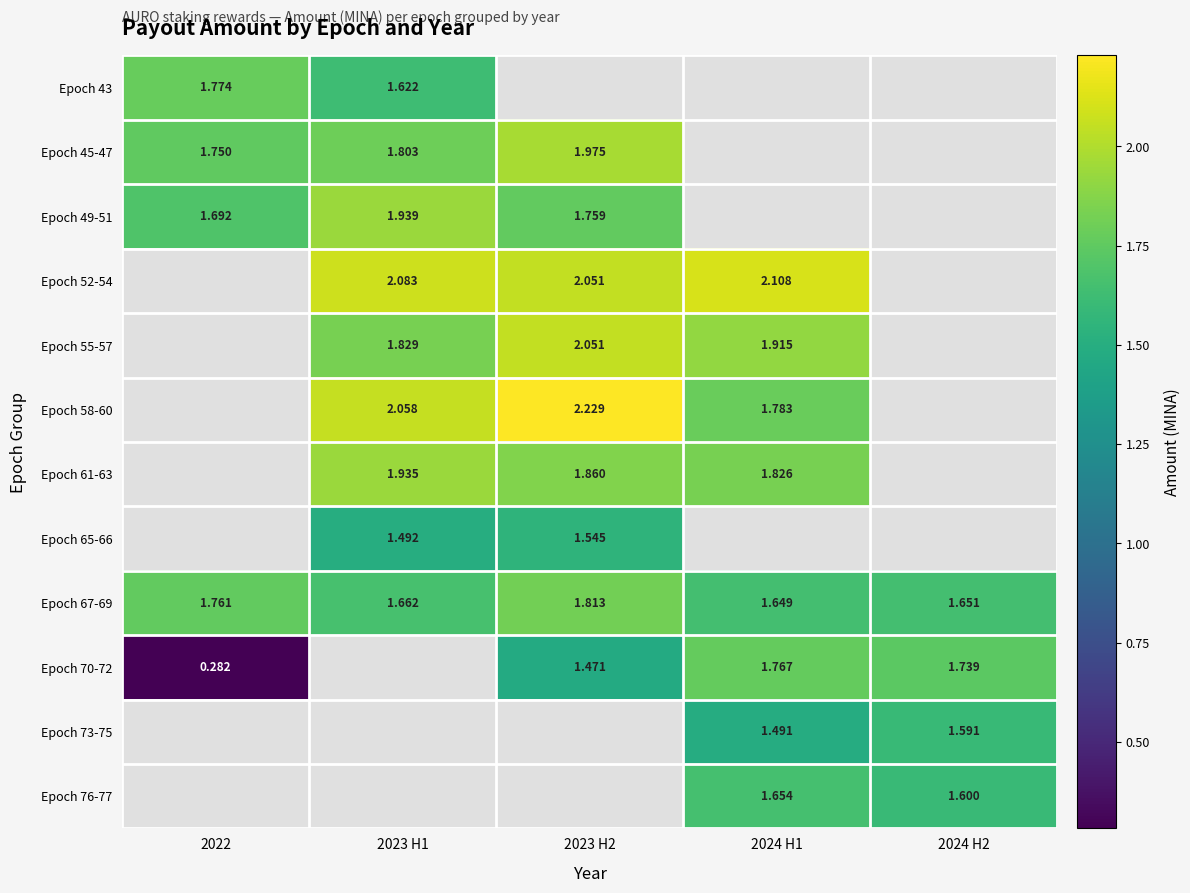

What is the maximum value shown in the chart?

2.2